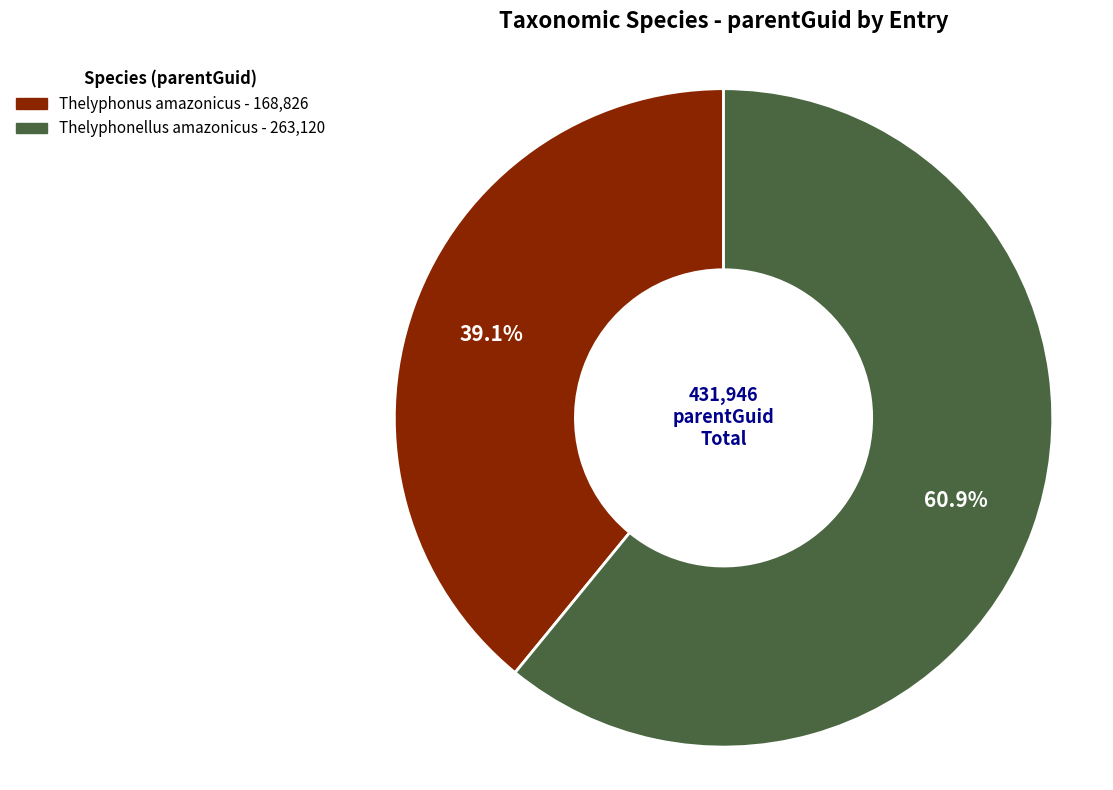

To the nearest percent, what is the combined percentage of Thelyphonellus amazonicus and Thelyphonus amazonicus?

100%